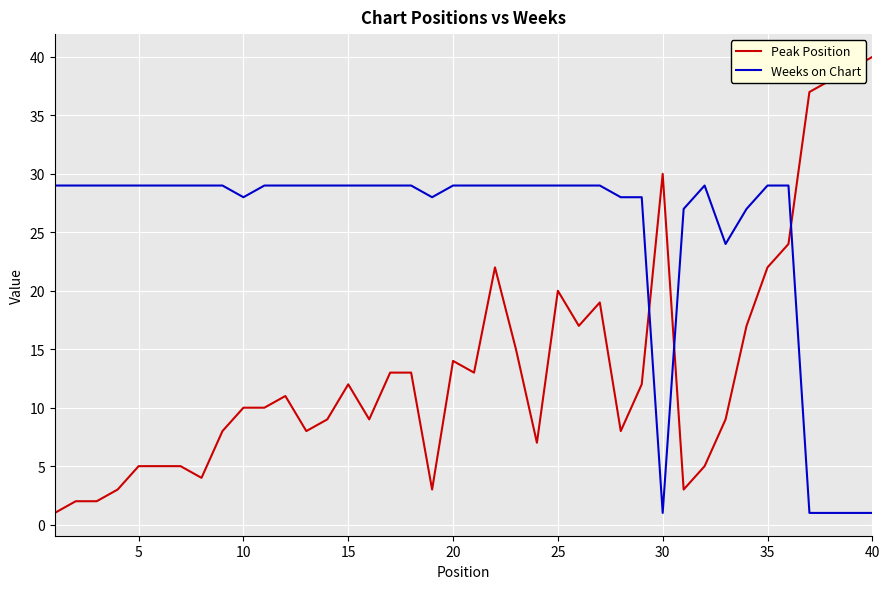

What is the difference between the maximum and minimum values in the Weeks on Chart series?

28